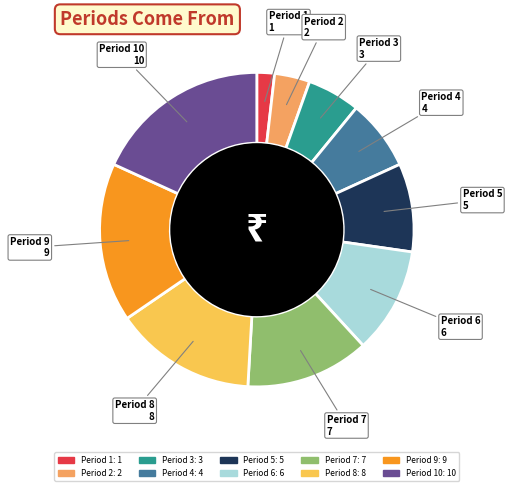

Is there a majority slice in this chart?

No